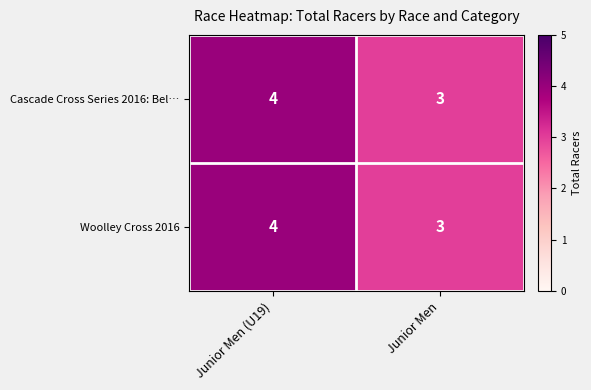

Reading left to right, list all the values displayed in this chart.

Cascade Cross Series 2016: Bel…: Junior Men (U19)=4	Junior Men=3
Woolley Cross 2016: Junior Men (U19)=4	Junior Men=3